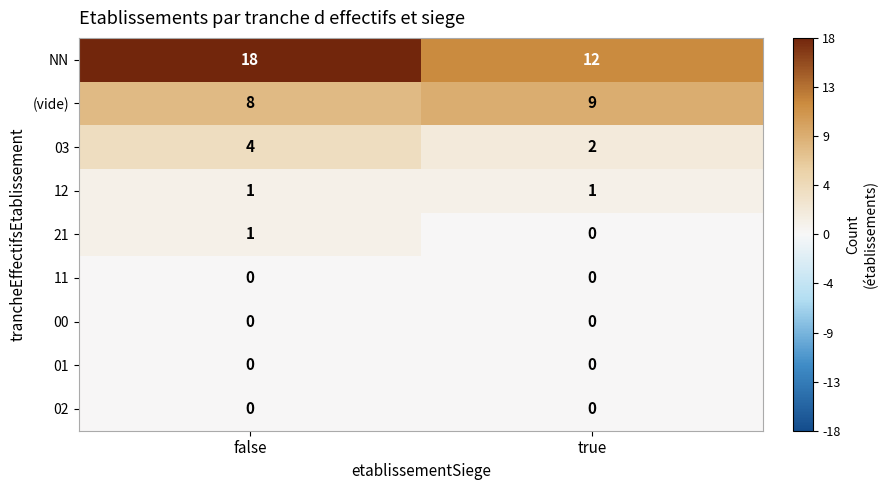

Which category has the highest value across all series?

false